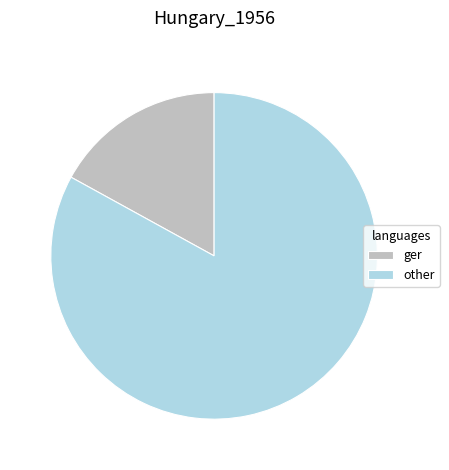

Which category has the smallest portion of the pie?

ger